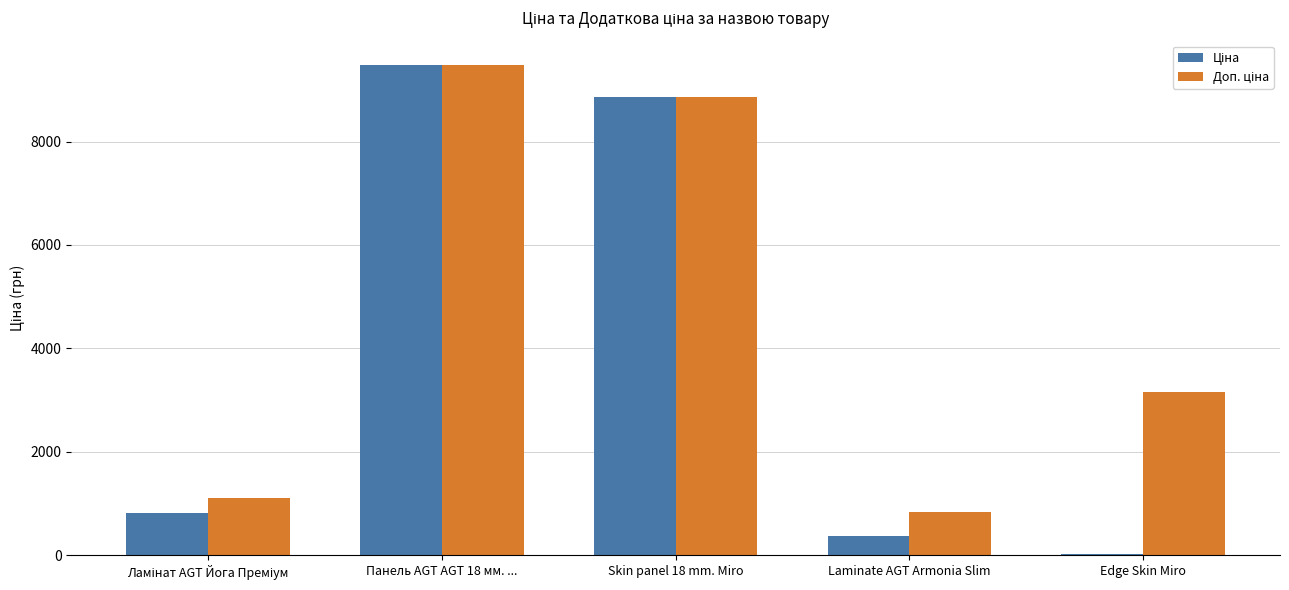

What is the total value across all series at Laminate AGT Armonia Slim?

1215.4